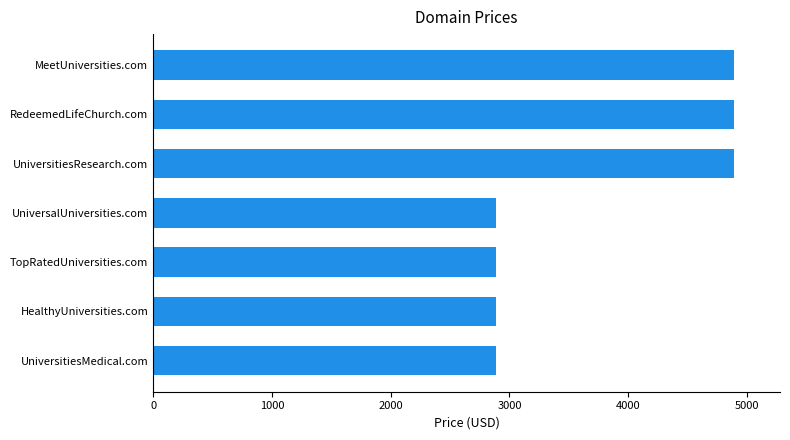

What is the smallest value displayed?

2888